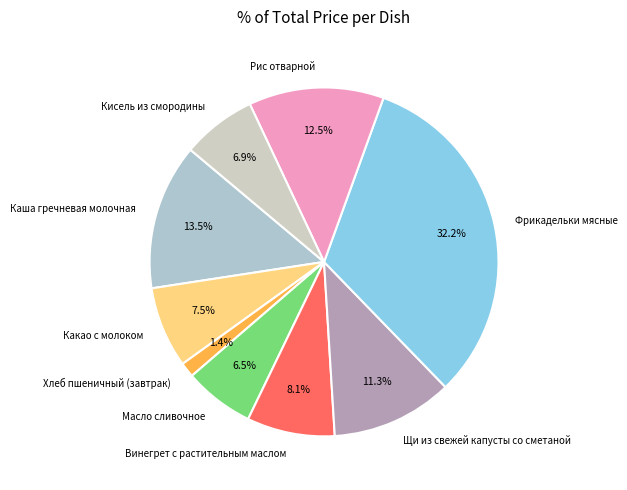

What is the largest slice in the pie chart?

Фрикадельки мясные